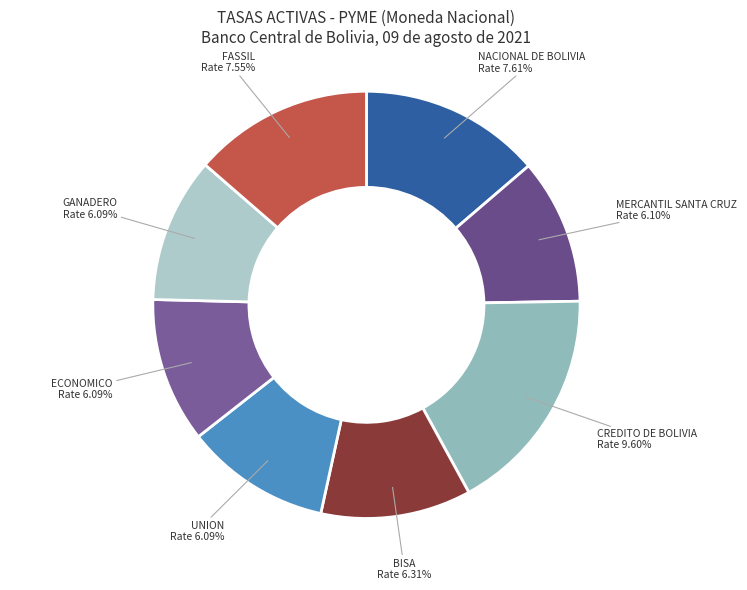

Which has a higher value, BISA or NACIONAL DE BOLIVIA?

NACIONAL DE BOLIVIA